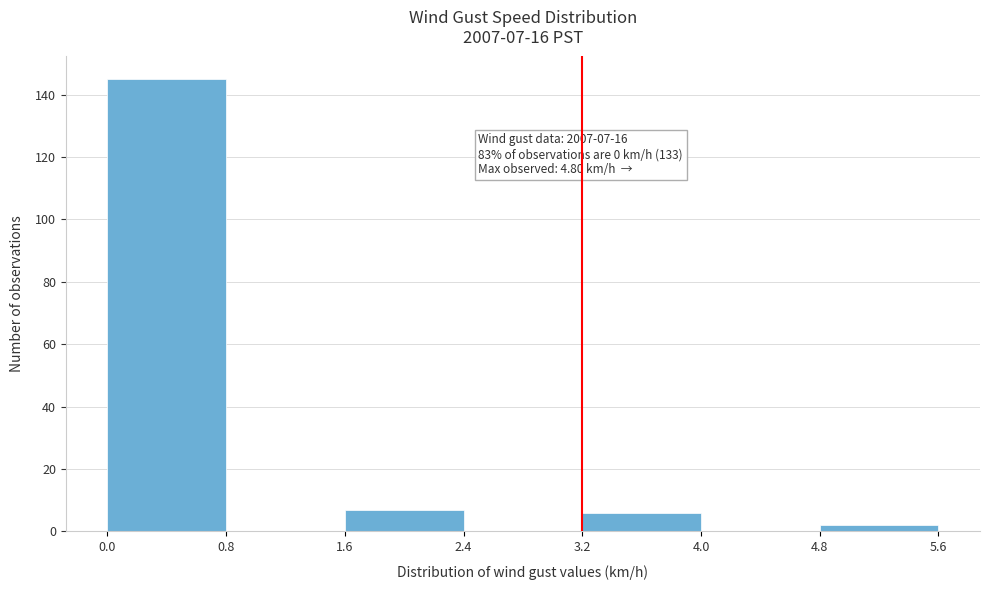

Over which range of the x-axis is the bar tallest?

0.0 to 0.8